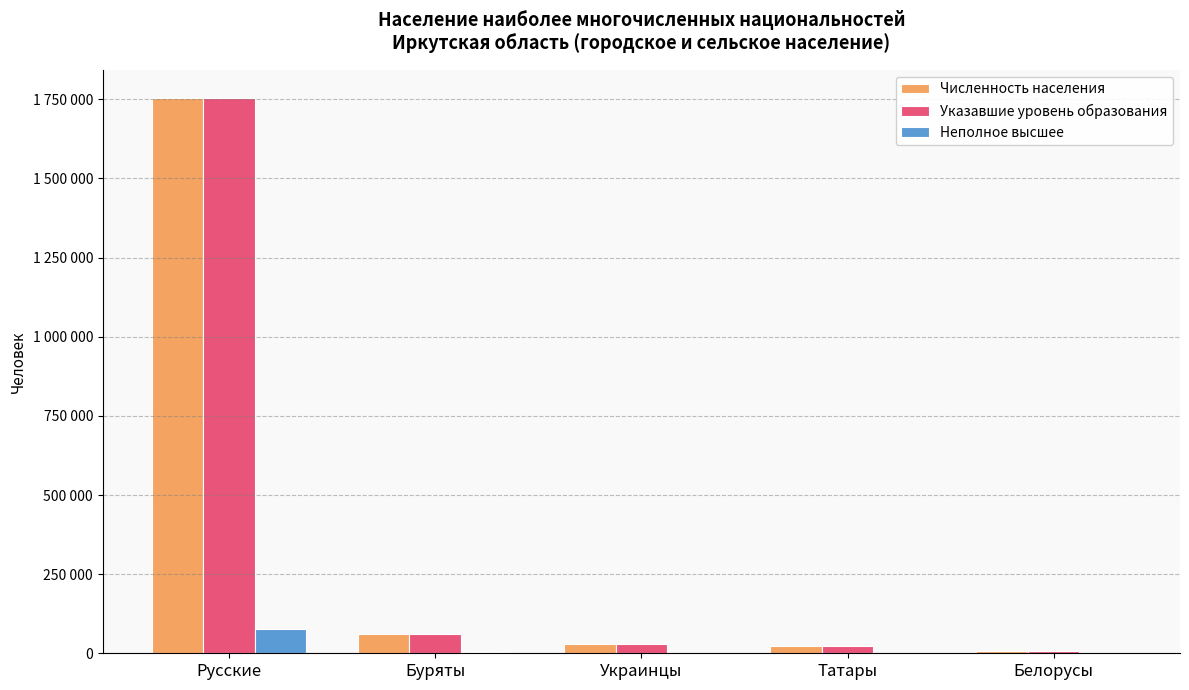

Which series has the largest range (max minus min)?

Численность населения